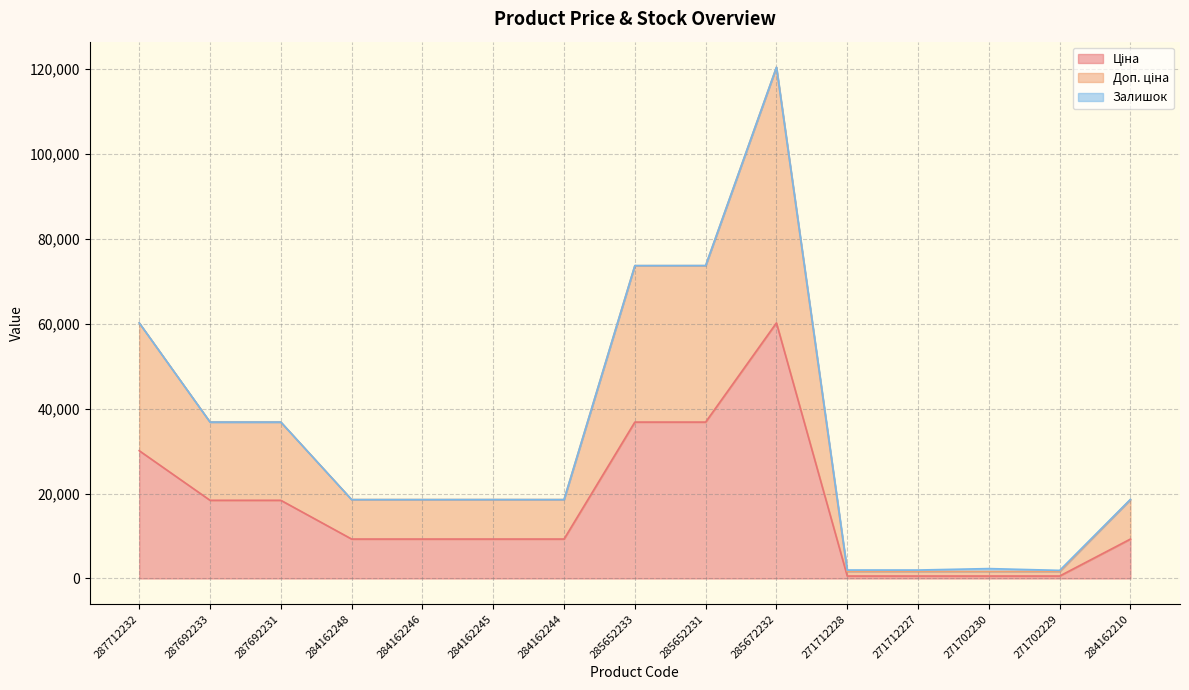

At which category is the sum across all series the highest?

285672232